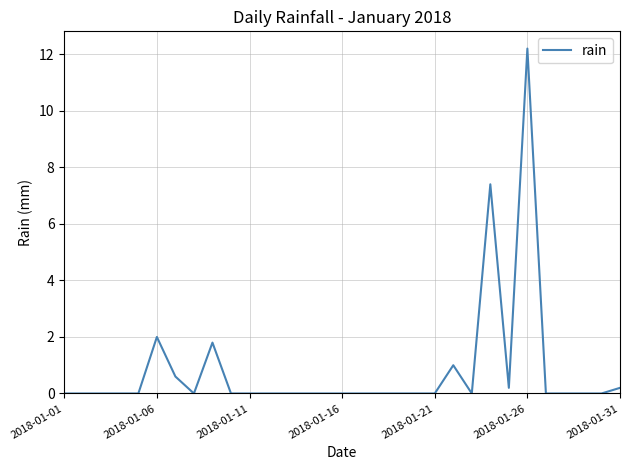

What is the greatest value displayed?

12.2